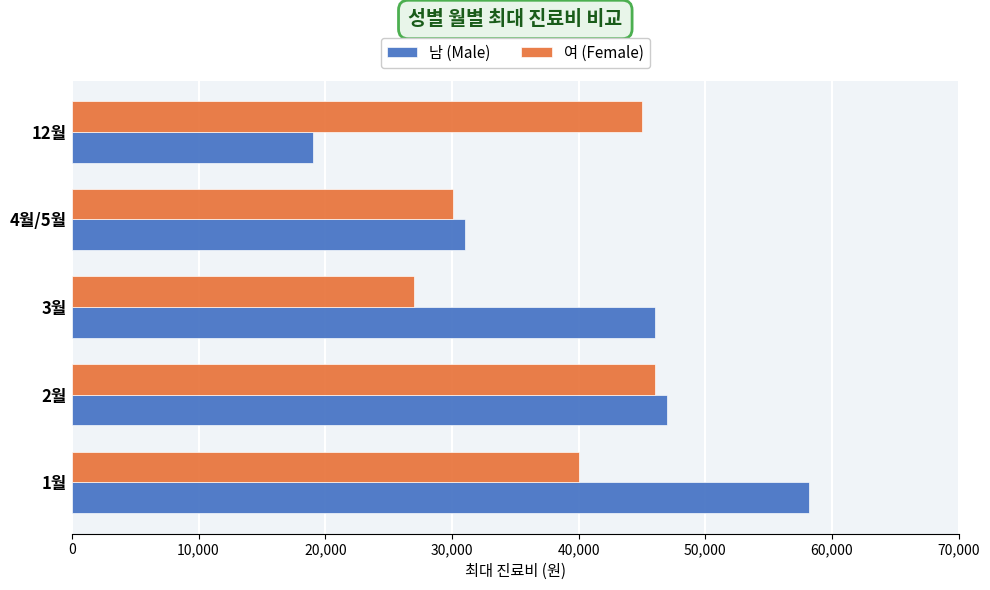

Rank the series by their maximum value, from lowest to highest.

여 (Female), 남 (Male)